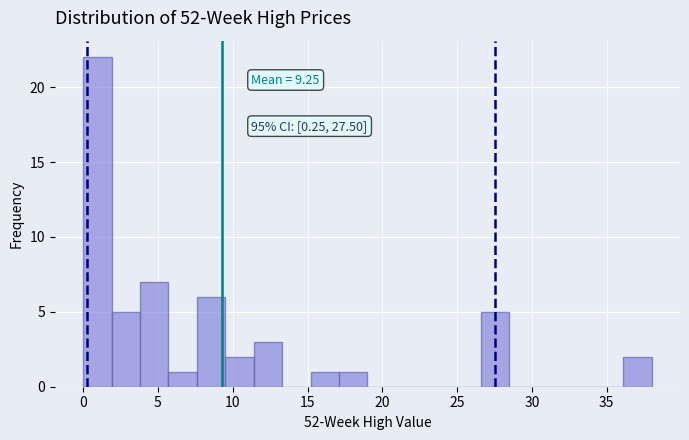

Around what value on the x-axis is the tallest bar? Give the approximate position of its centre, as read against the axis.

1.0